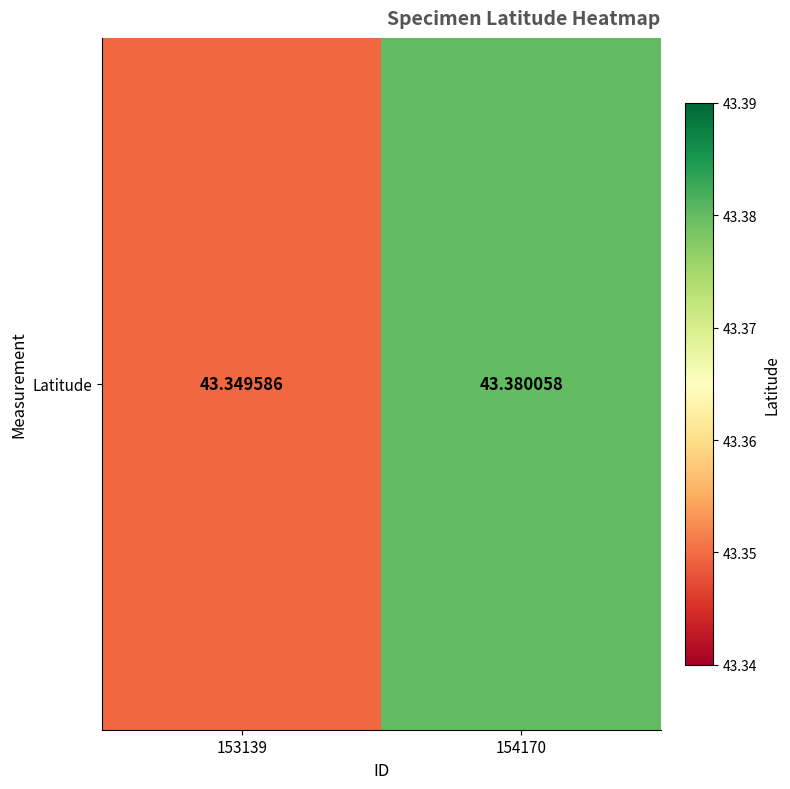

Reading left to right, transcribe all the data shown in this chart.

153139=43.3	154170=43.4